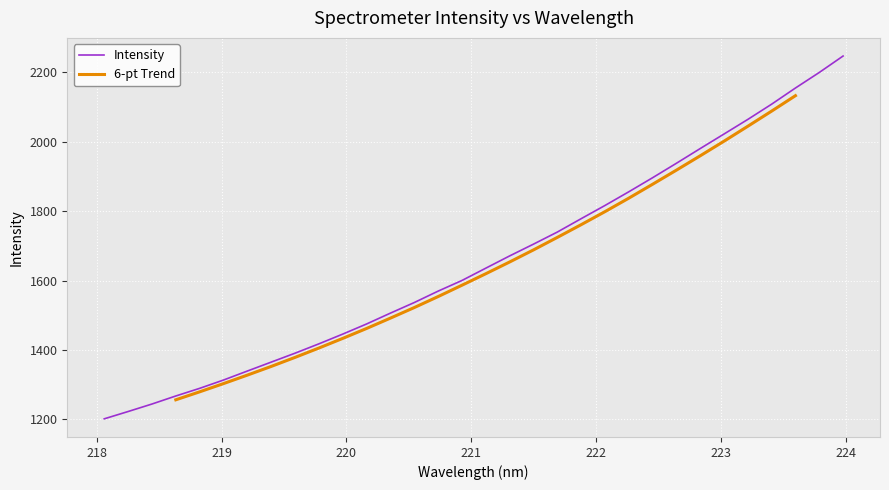

Is this an area chart (filled region under the line)?

No